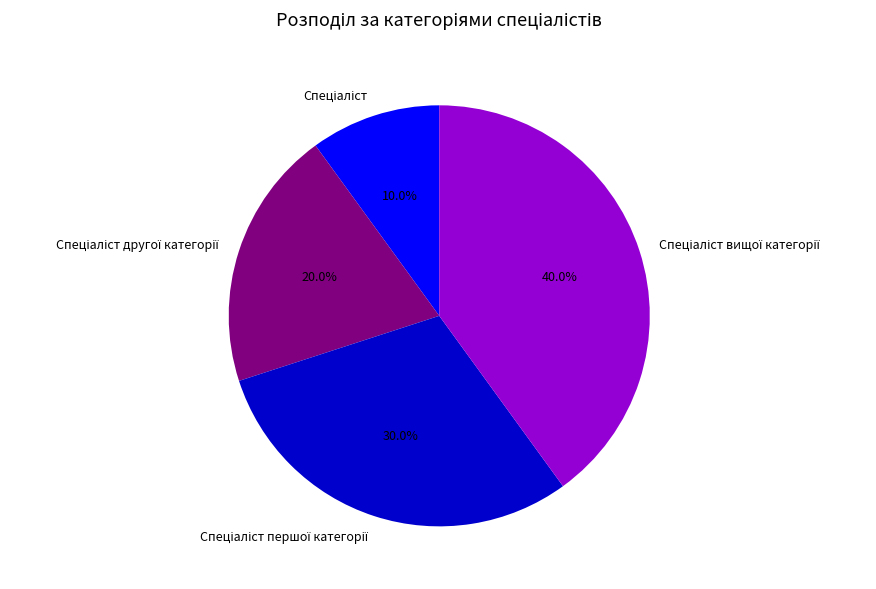

Is there a majority slice in this chart?

No